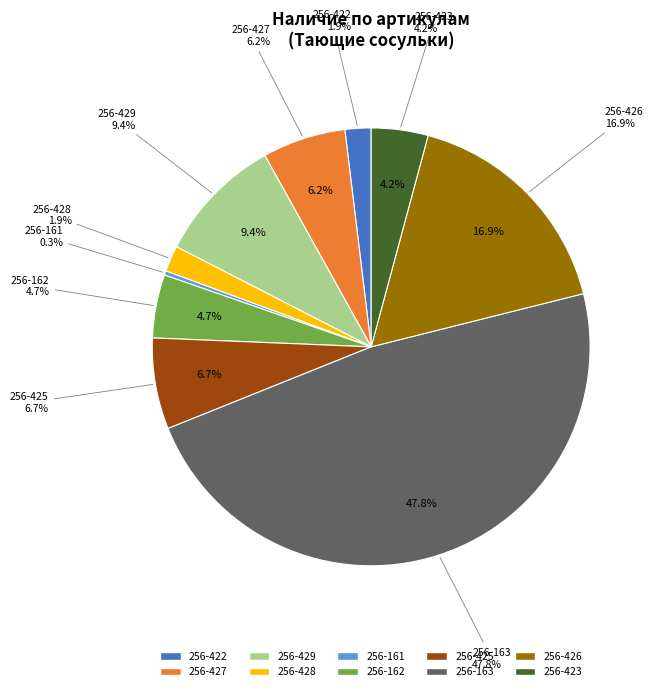

Which category has the smallest portion of the pie?

256-161